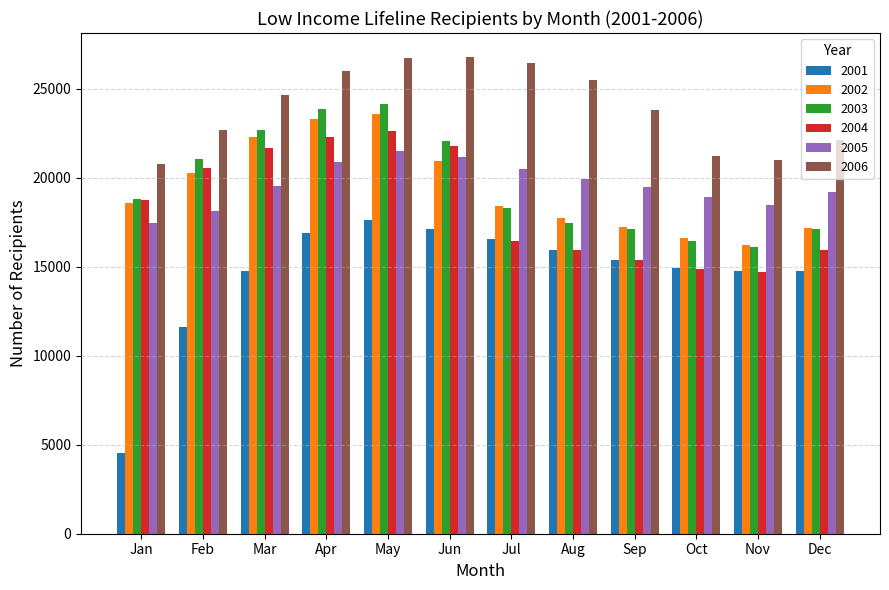

At which category is the sum across all series the highest?

May